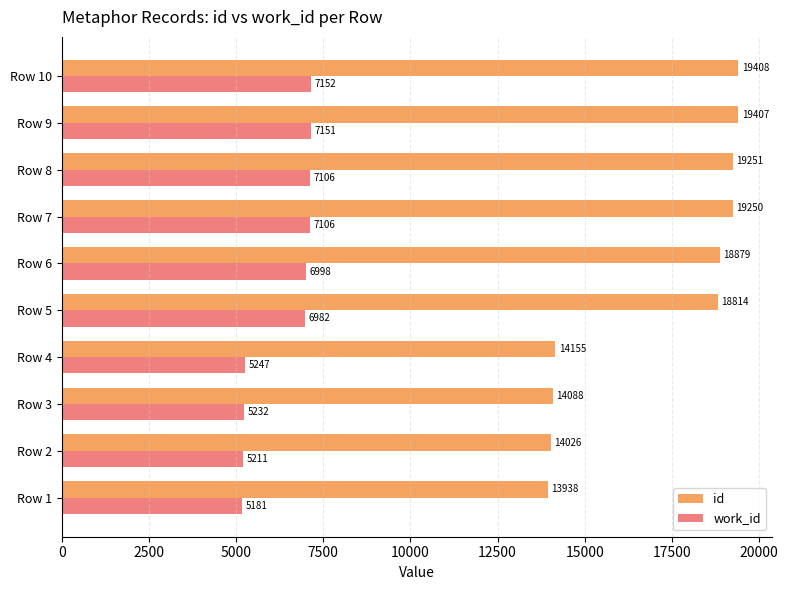

How many data points in work_id are less than 6998?

5